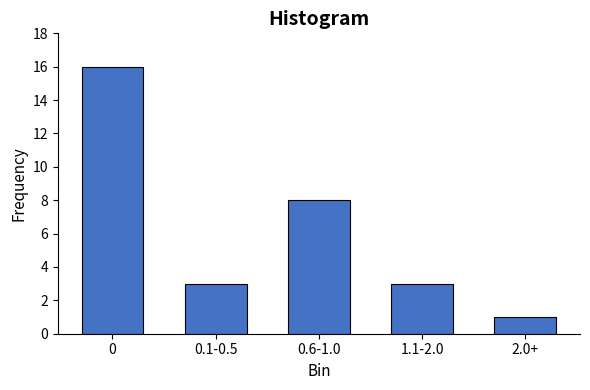

Reading left to right, extract all data points from this chart.

16	3	8	3	1